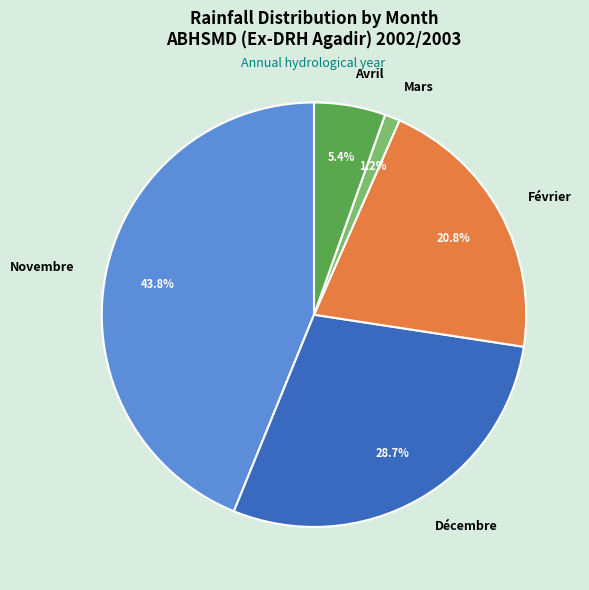

Which has a higher value, Mars or Décembre?

Décembre